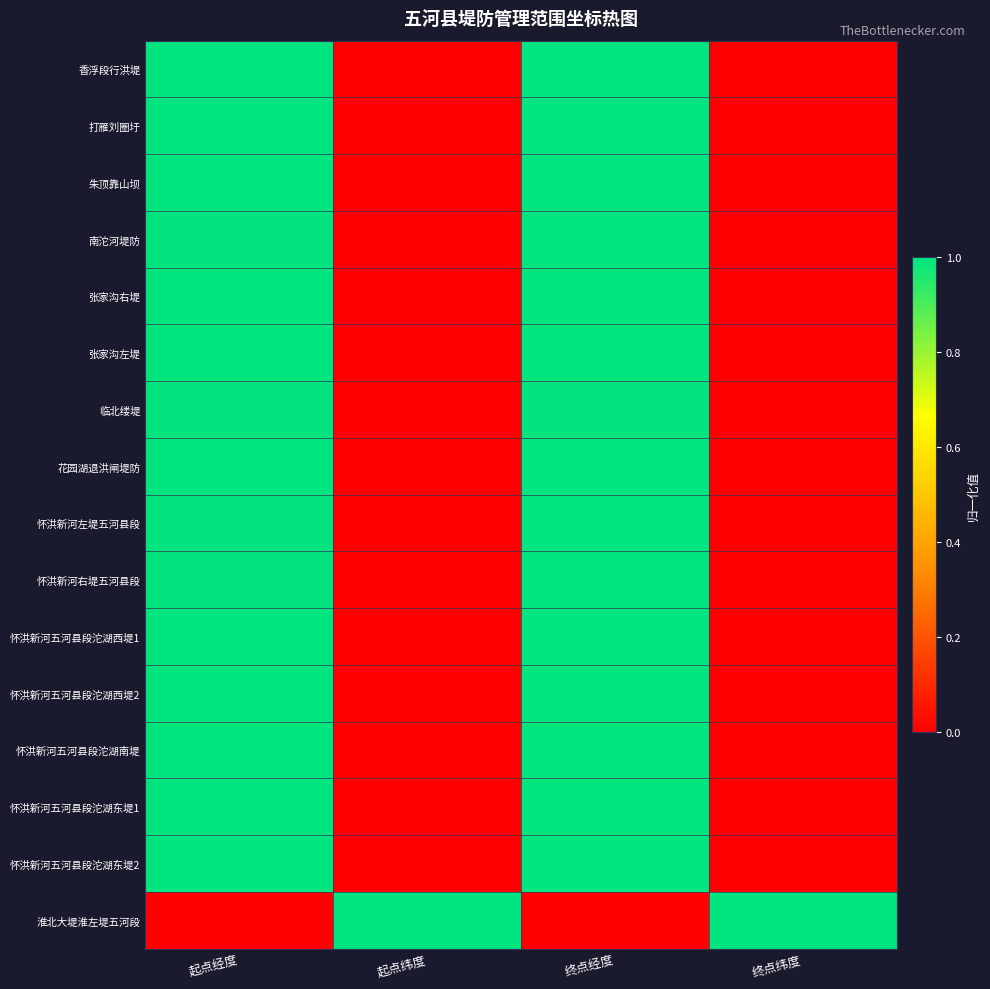

Between 起点经度 and 起点纬度, which is larger?

起点经度